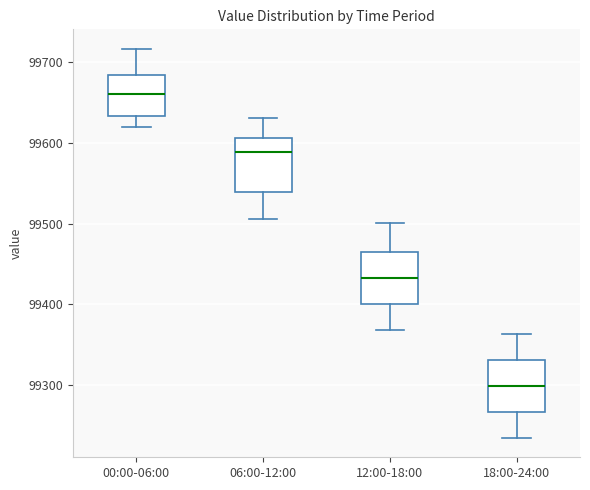

Reading left to right, read every box against the y-axis: the position of its median line, the range the box covers, and the ends of its whiskers. The values are not printed on the chart, so give them approximately, as read against the axis.

00:00-06:00: median 99660, box 99630 to 99680, whiskers 99620 to 99720
06:00-12:00: median 99590, box 99540 to 99610, whiskers 99510 to 99630
12:00-18:00: median 99430, box 99400 to 99470, whiskers 99370 to 99500
18:00-24:00: median 99300, box 99270 to 99330, whiskers 99230 to 99360